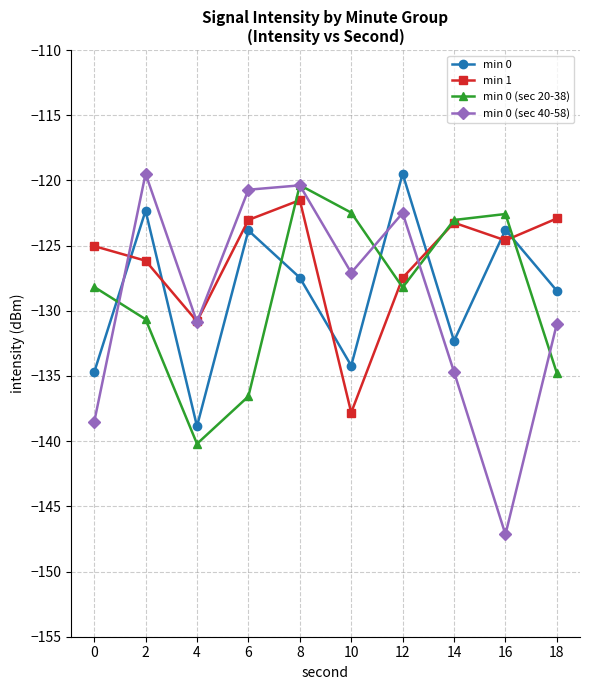

What is the maximum value shown in the chart?

-119.5